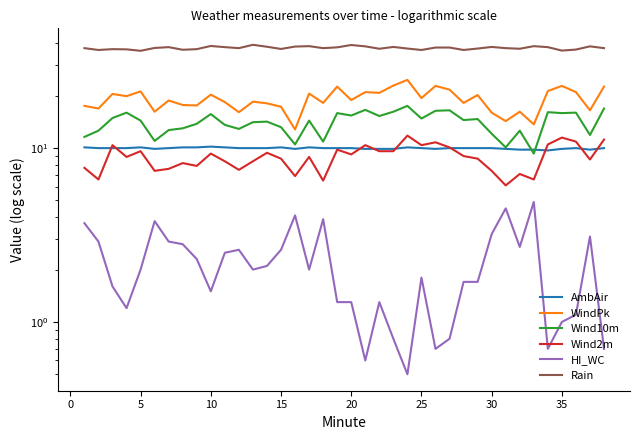

What is the value of the Wind2m point at the 2nd from the left?

6.6